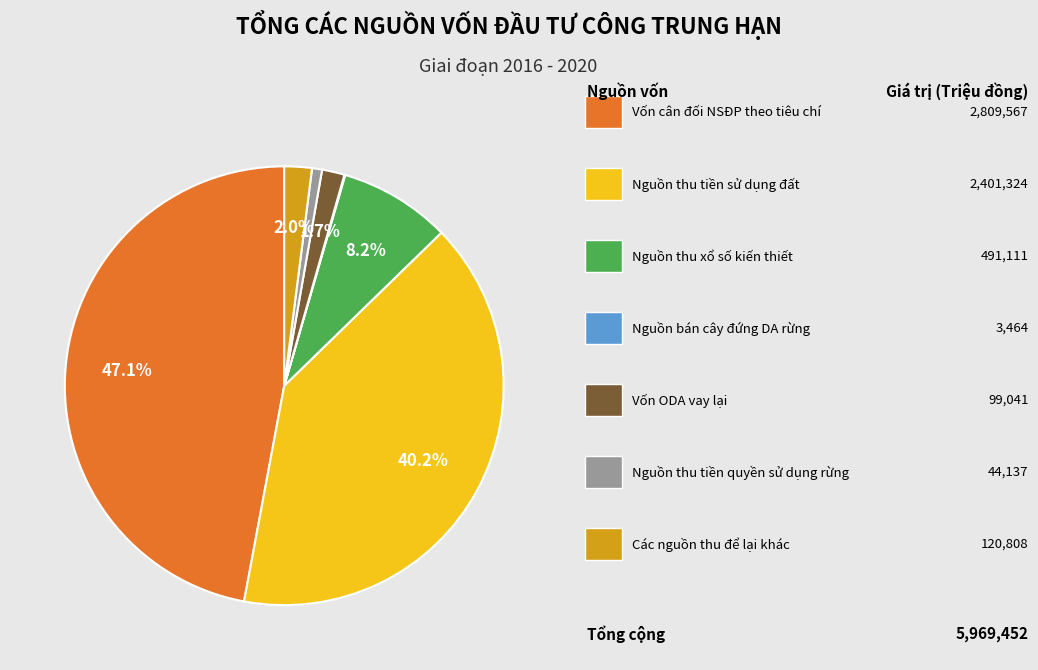

Does any single category account for the majority?

No